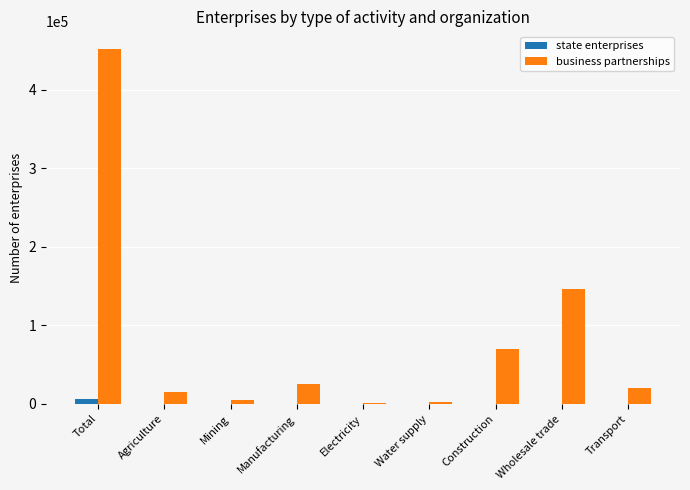

Is the value of business partnerships at Agriculture greater than the value of state enterprises at Construction?

Yes